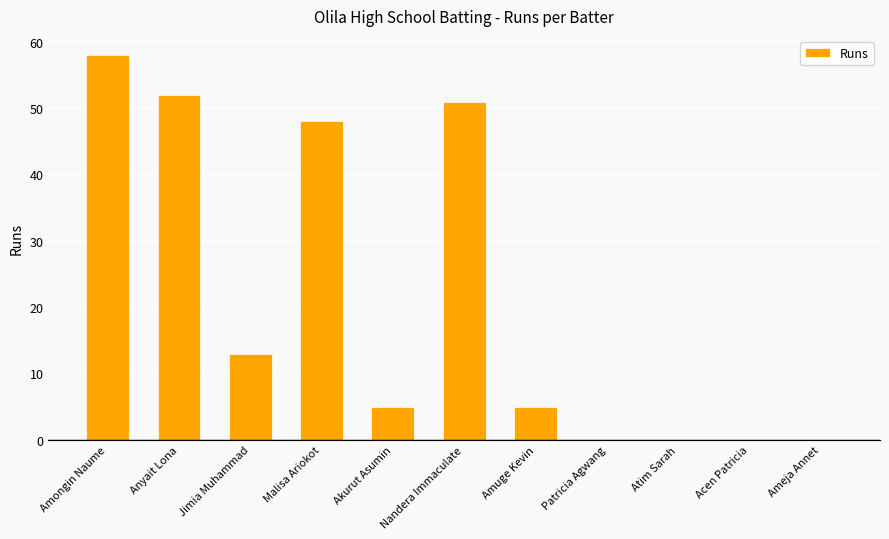

Between Jimia Muhammad and Amuge Kevin, which is larger?

Jimia Muhammad